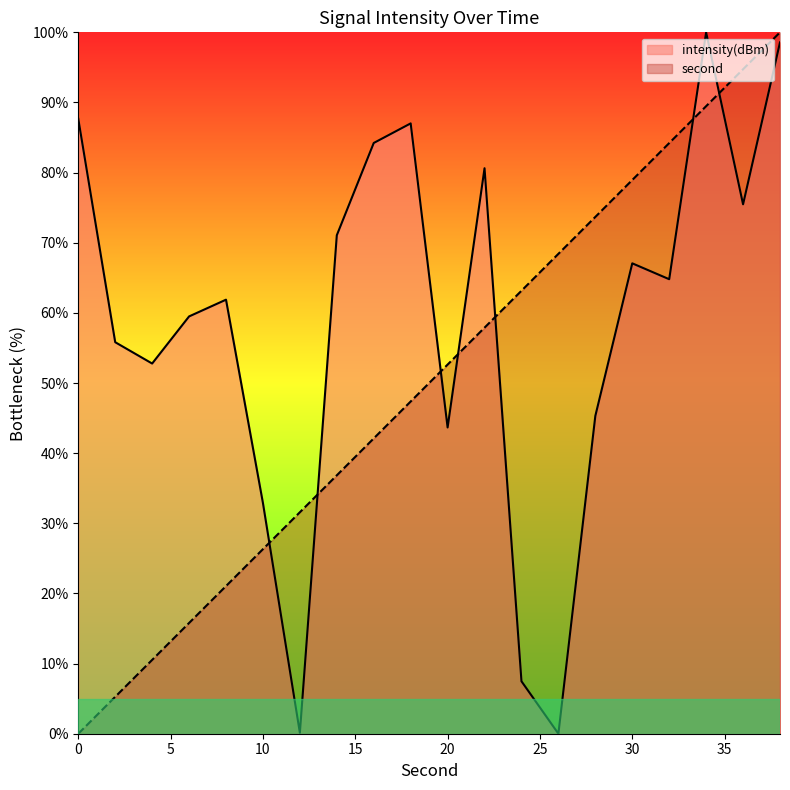

What is the maximum value shown in the chart?

100.0